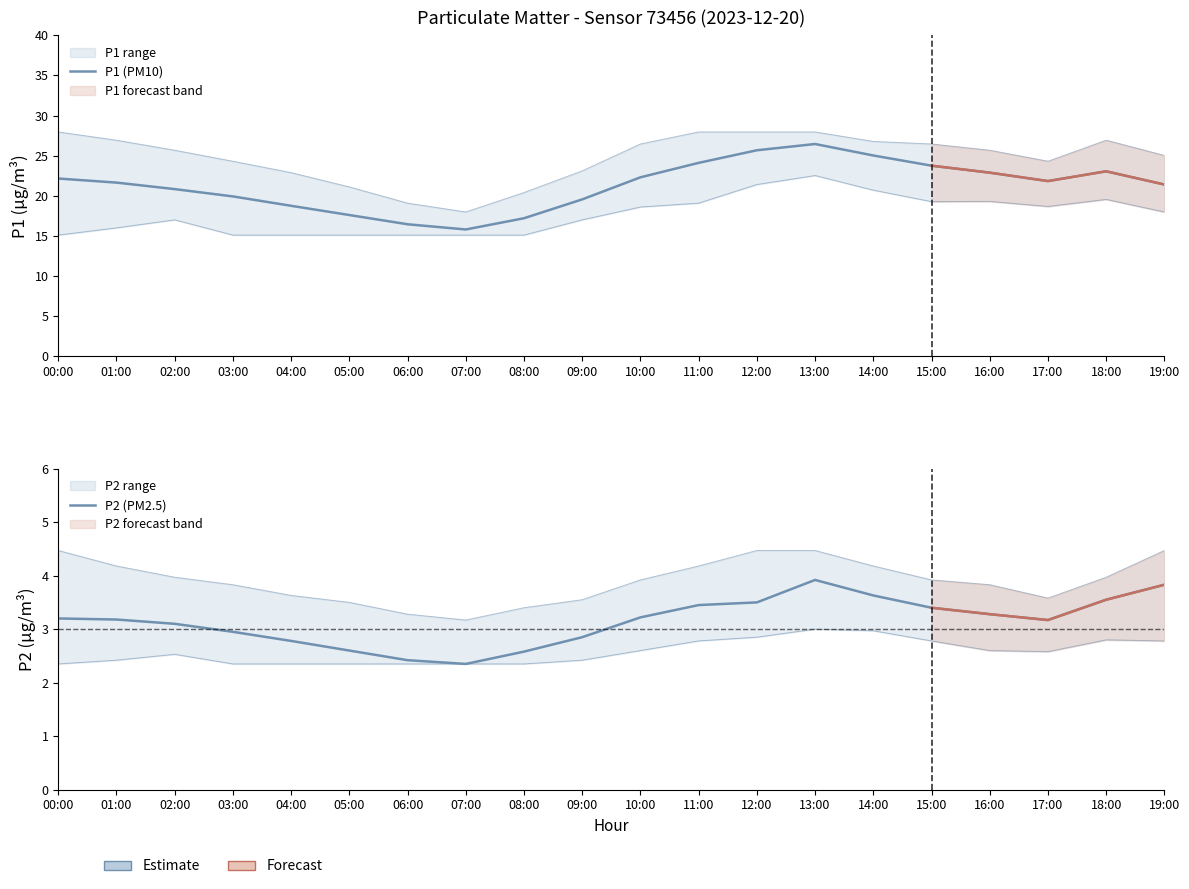

What is the label of the 12th point from the right?

08:00